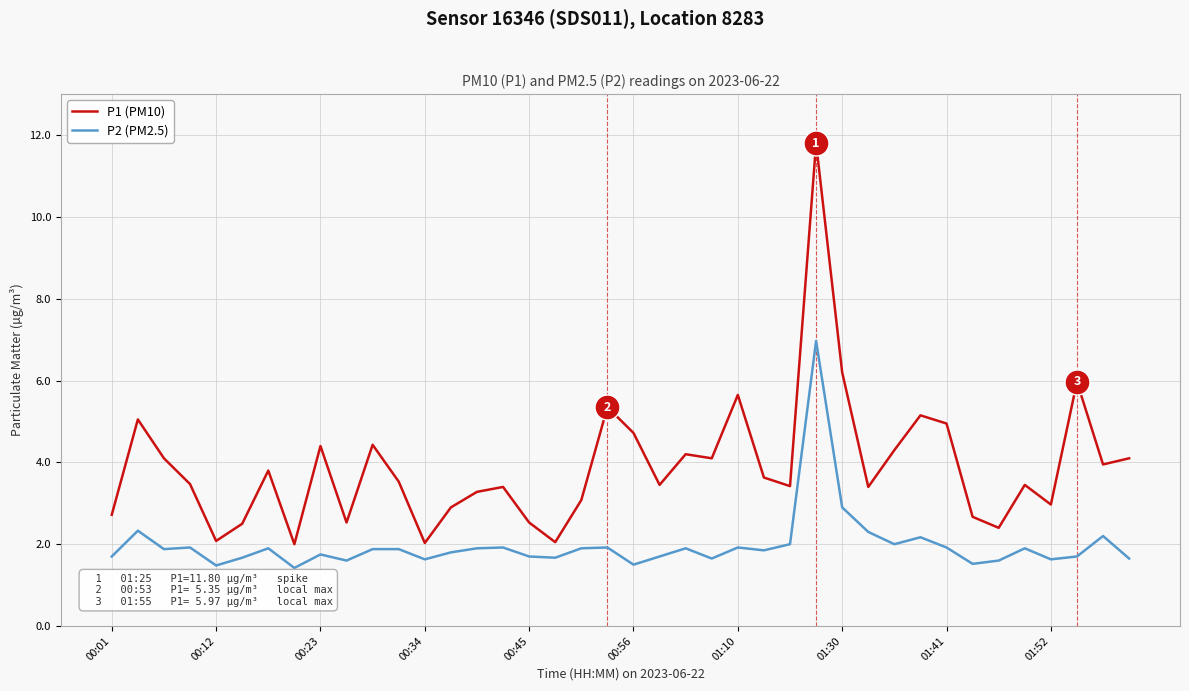

What is the difference between the maximum and minimum values in the P1 (PM10) series?

9.8